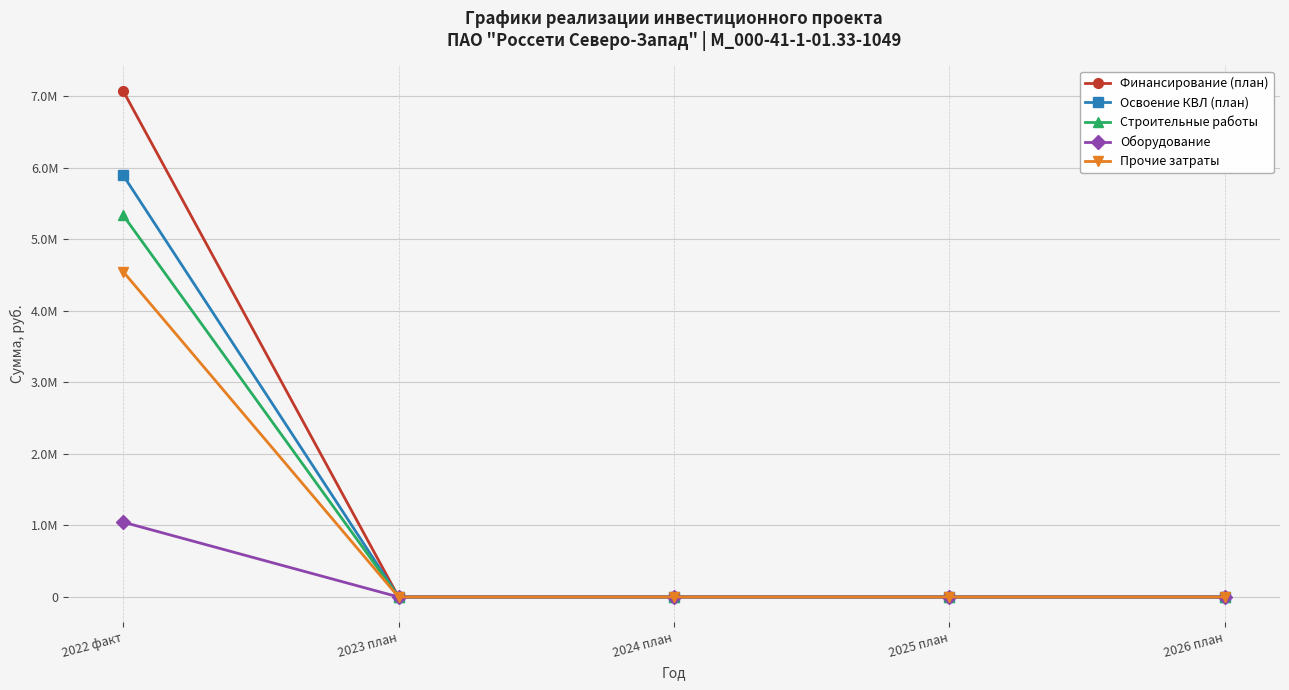

Reading right to left, list all the values displayed in this chart.

Финансирование (план): 2026 план=0	2025 план=0	2024 план=0	2023 план=0	2022 факт=7075897
Освоение КВЛ (план): 2026 план=0	2025 план=0	2024 план=0	2023 план=0	2022 факт=5896581
Строительные работы: 2026 план=0	2025 план=0	2024 план=0	2023 план=0	2022 факт=5337110
Оборудование: 2026 план=0	2025 план=0	2024 план=0	2023 план=0	2022 факт=1046100
Прочие затраты: 2026 план=0	2025 план=0	2024 план=0	2023 план=0	2022 факт=4548610